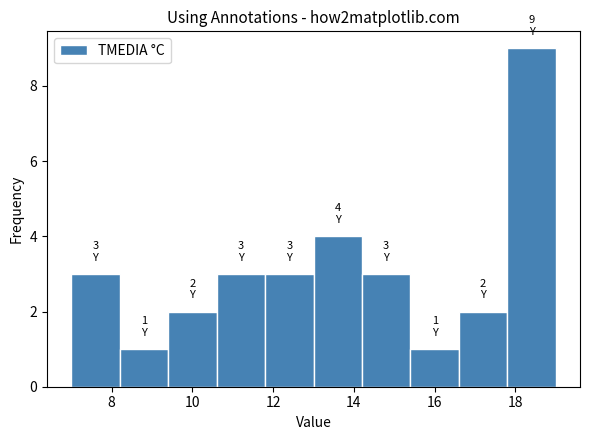

Which range on the x-axis has the tallest bar?

17.8 to 19.0